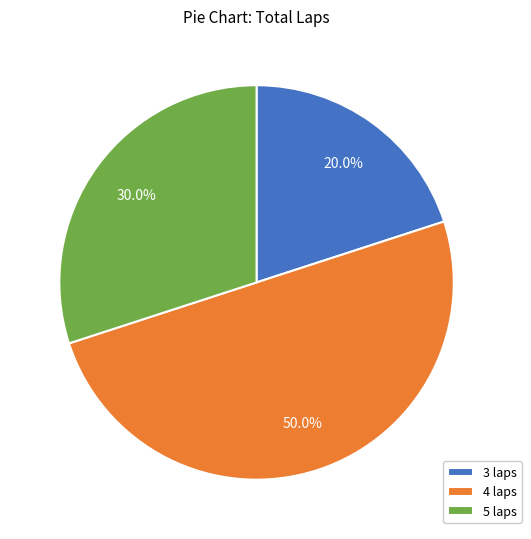

What is the largest slice in the pie chart?

4 laps